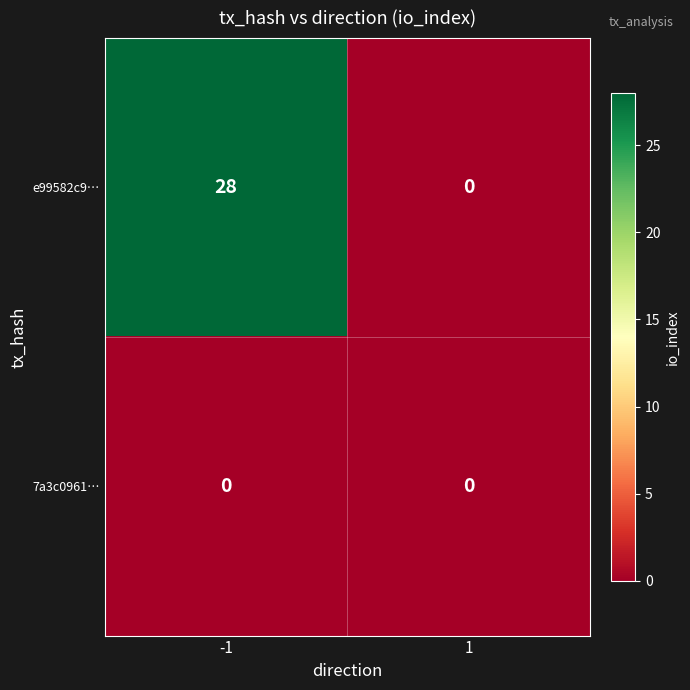

Which series has the largest range (max minus min)?

e99582c9…